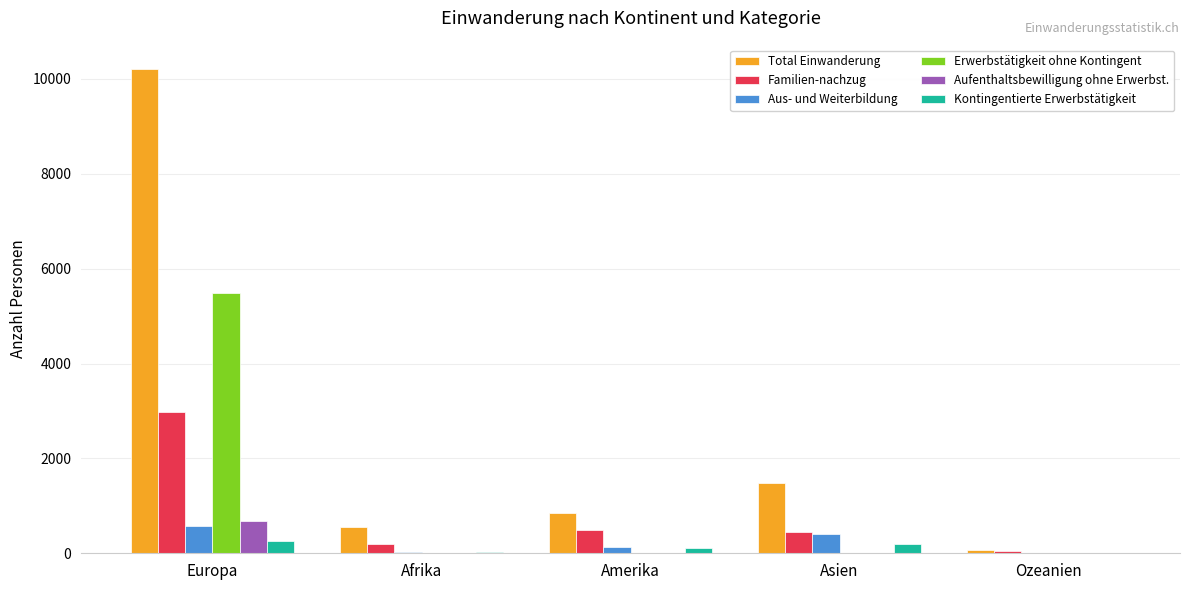

What are all the series names shown in the legend?

Total Einwanderung, Familien-nachzug, Aus- und Weiterbildung, Erwerbstätigkeit ohne Kontingent, Aufenthaltsbewilligung ohne Erwerbst., Kontingentierte Erwerbstätigkeit